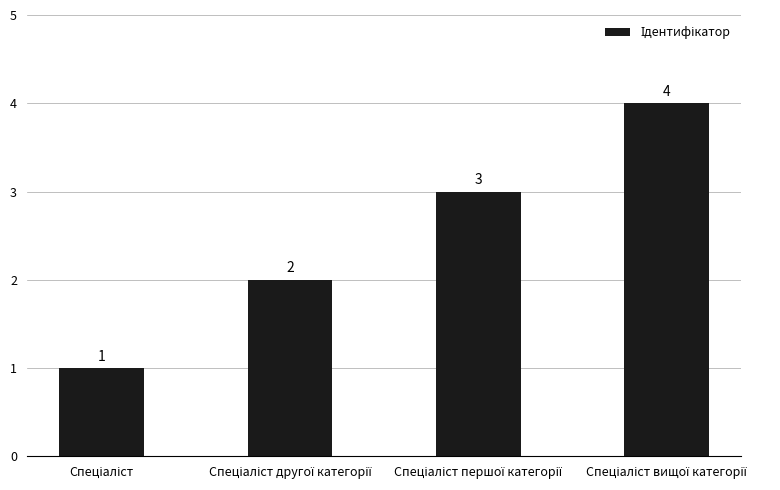

What is the maximum value shown in the chart?

4